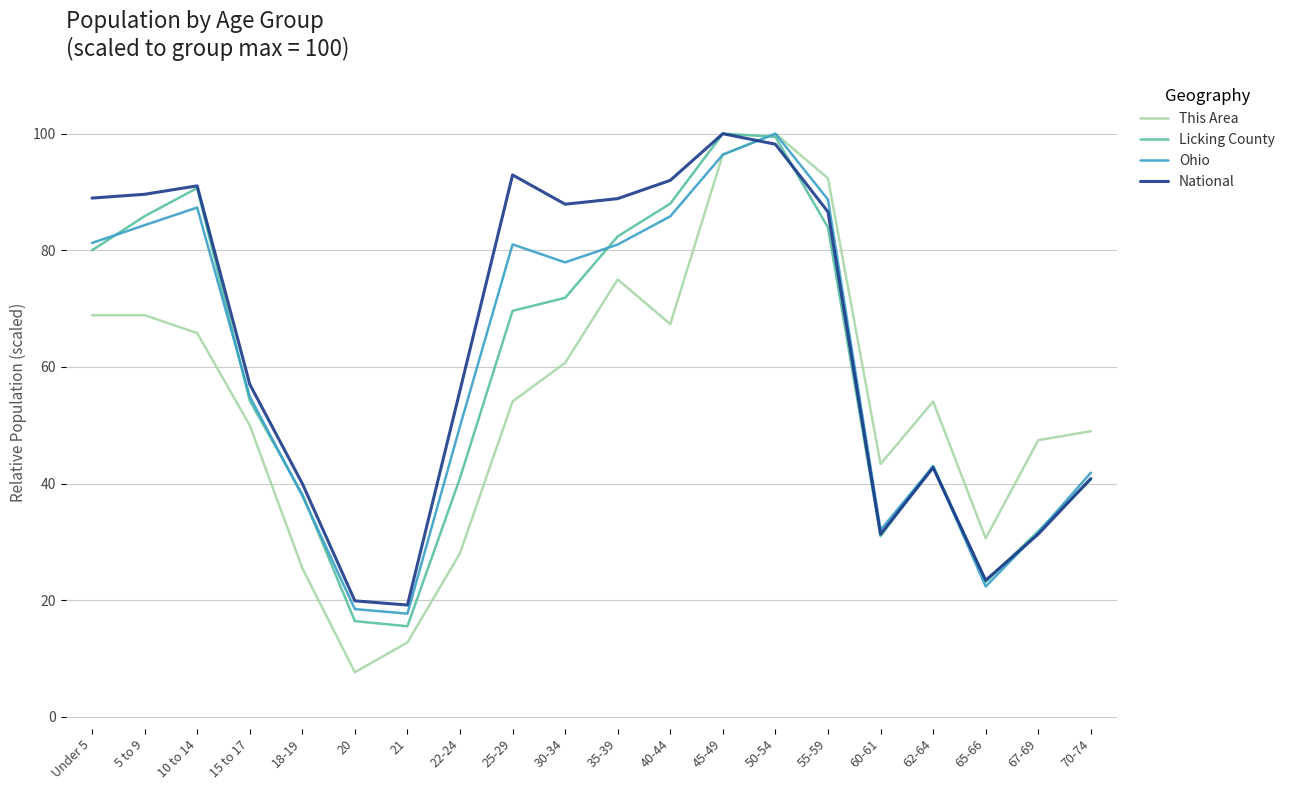

Where is National nearest to the value 59?

15 to 17